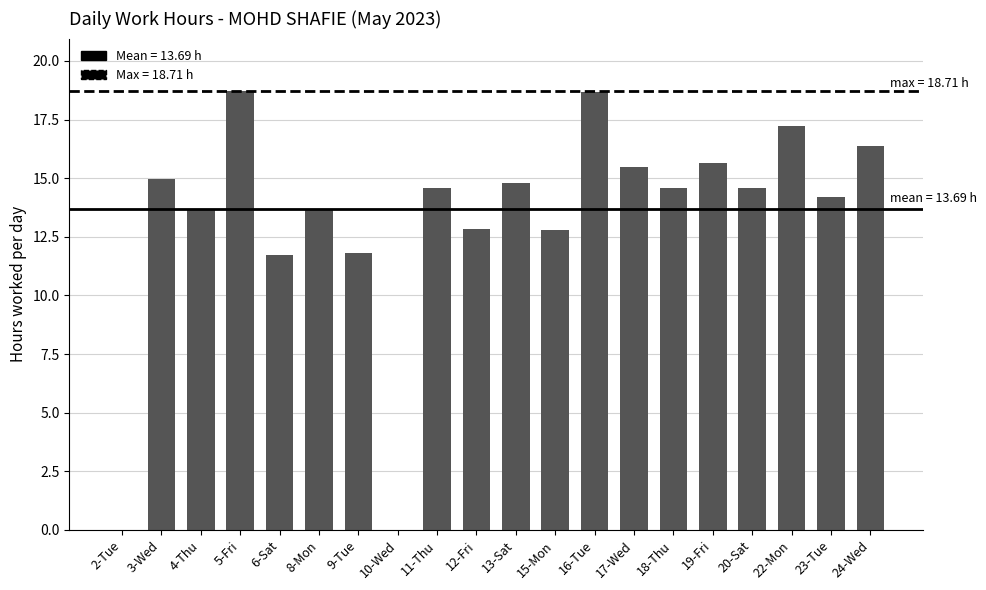

What is the maximum value shown in the chart?

18.7